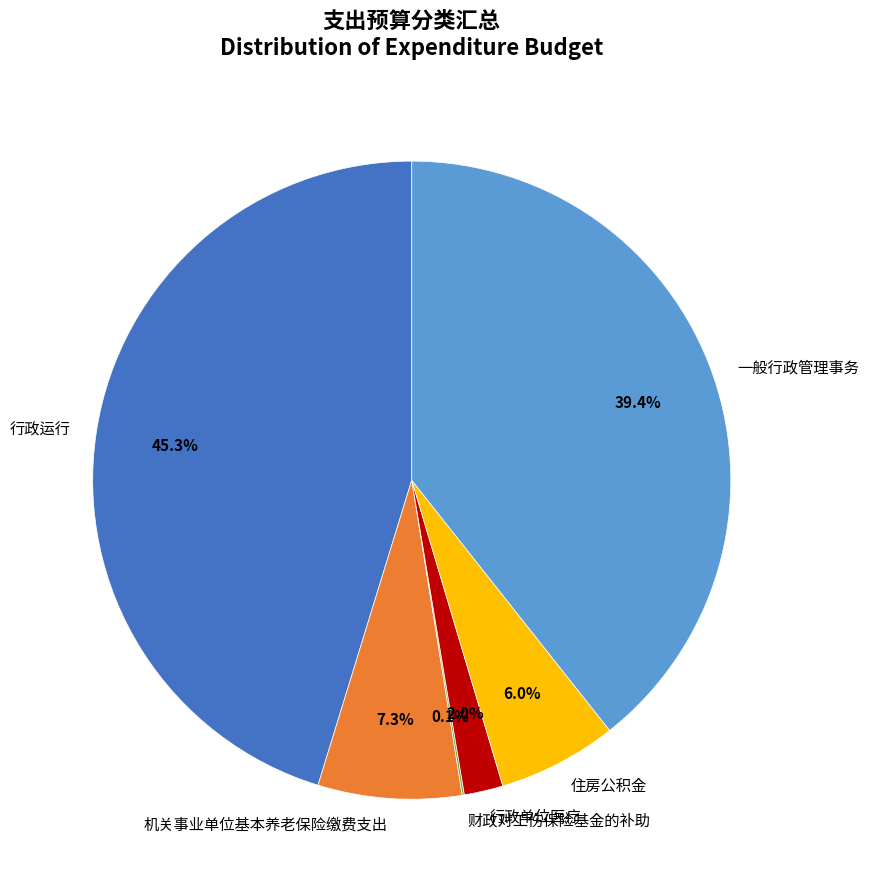

What percentage is NOT represented by 住房公积金?

94.0%